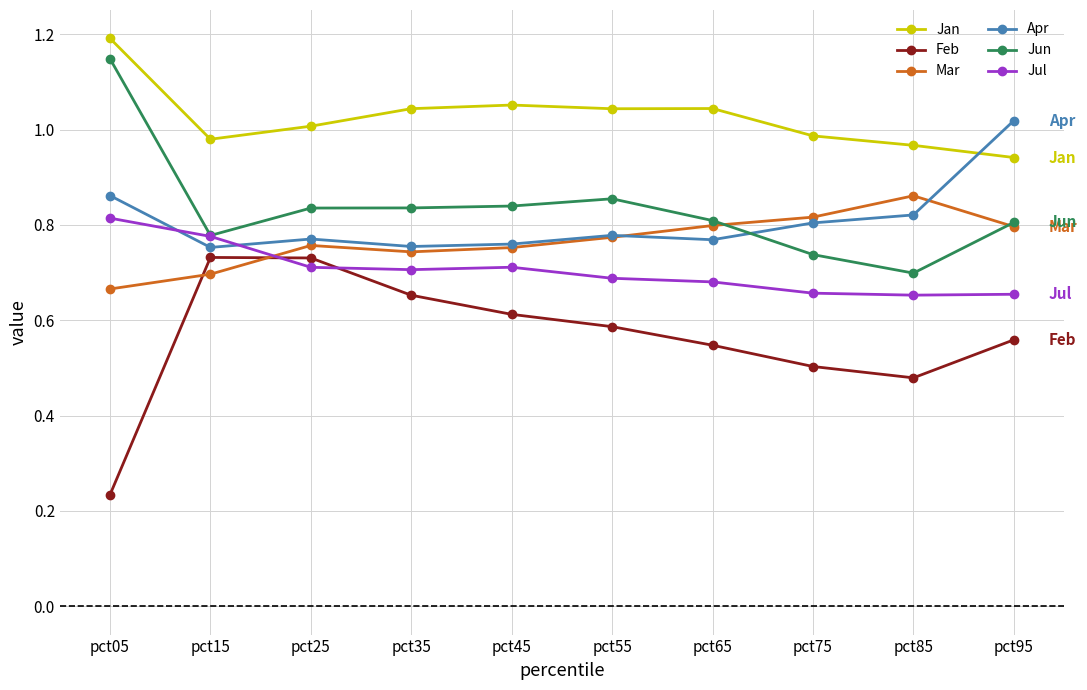

Which series changed the most between pct05 and pct85?

Jun